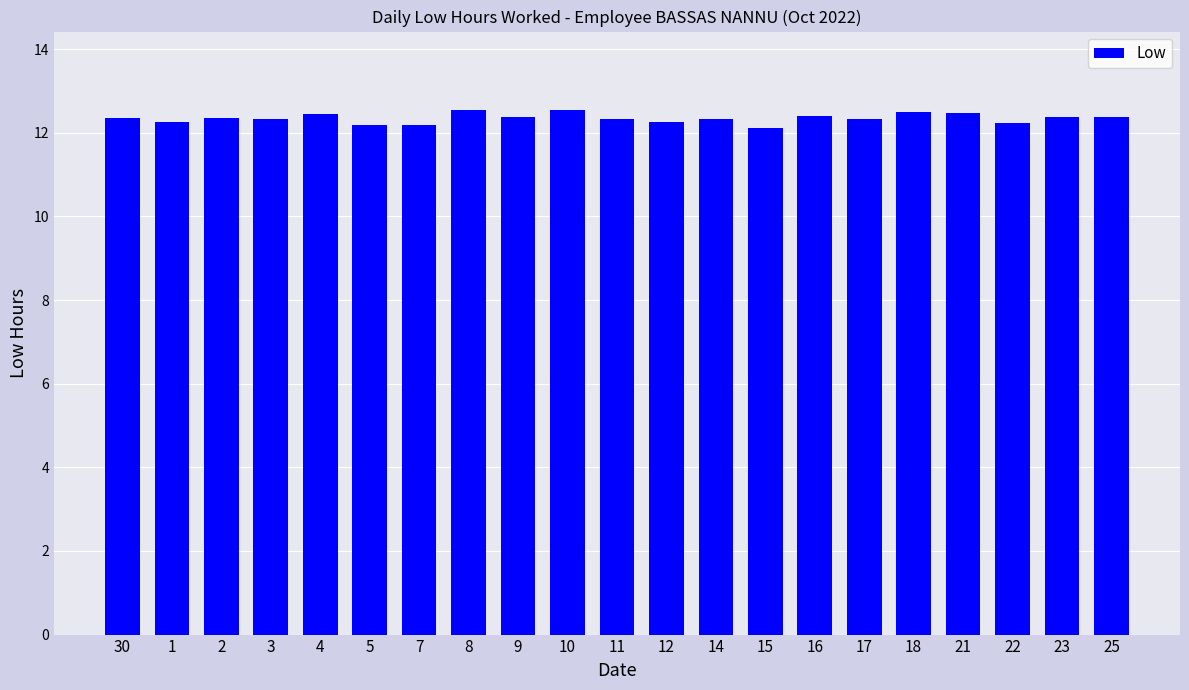

What is the label of the 21st bar from the right?

30